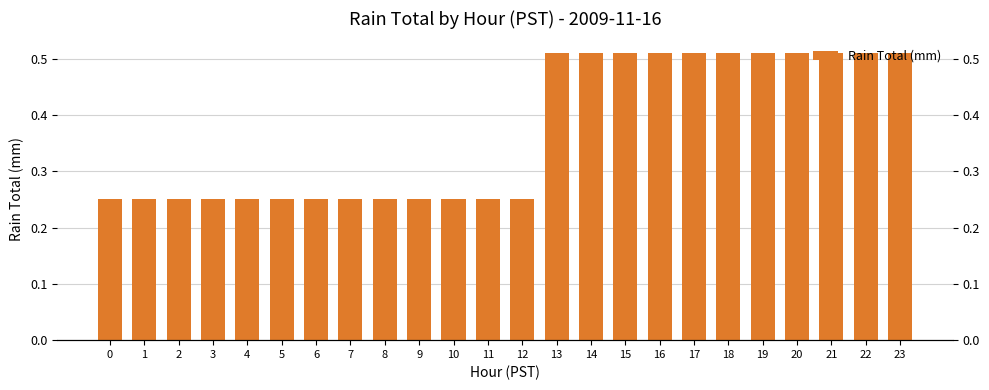

Which label corresponds to the largest value in the chart?

13